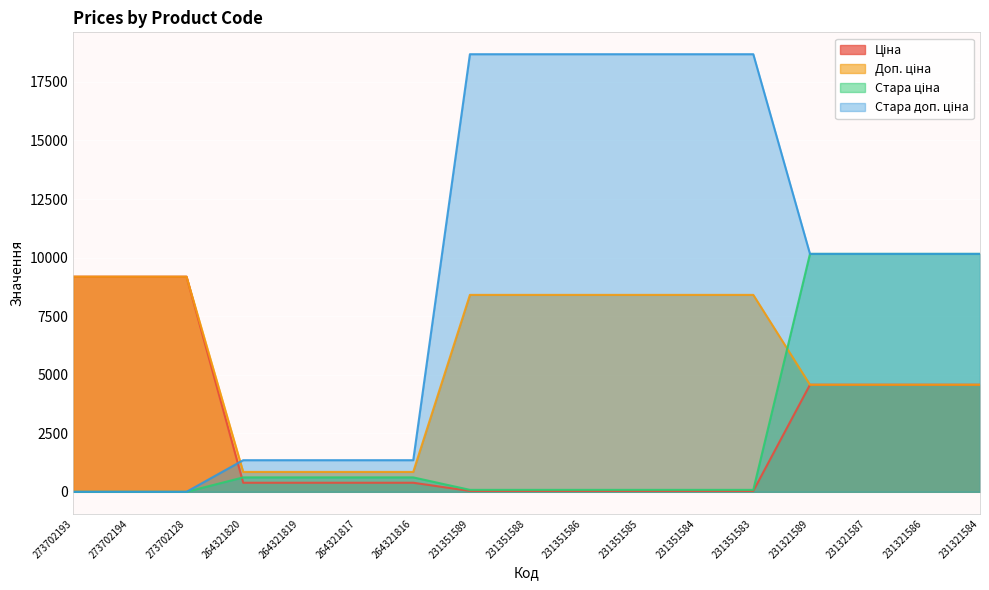

Which series ends up on top after the final intersection of Стара доп. ціна and Ціна?

Стара доп. ціна